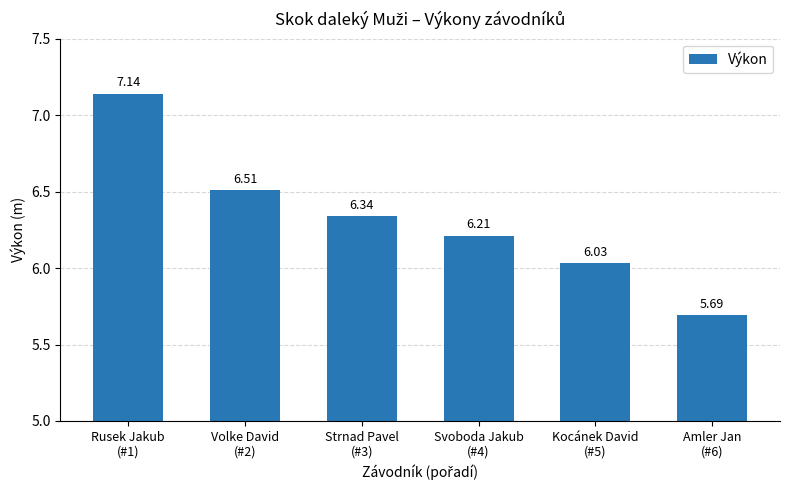

What is the smallest value displayed?

5.7